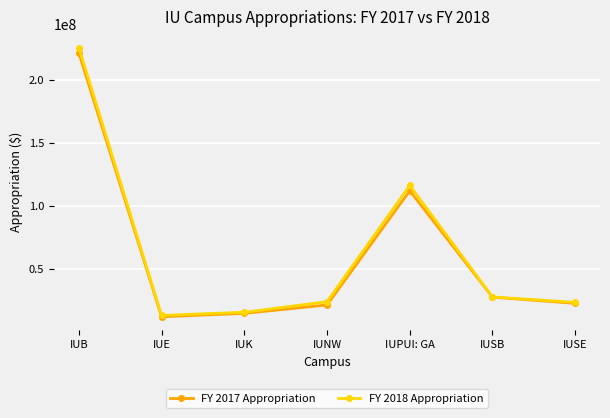

At which category is the sum across all series the highest?

IUB